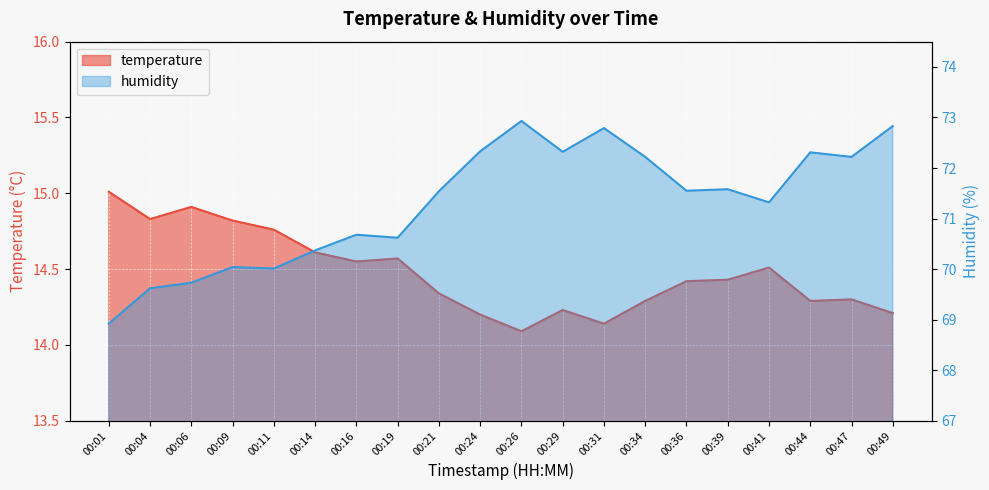

List the series in order of their overall mean, highest first.

humidity, temperature